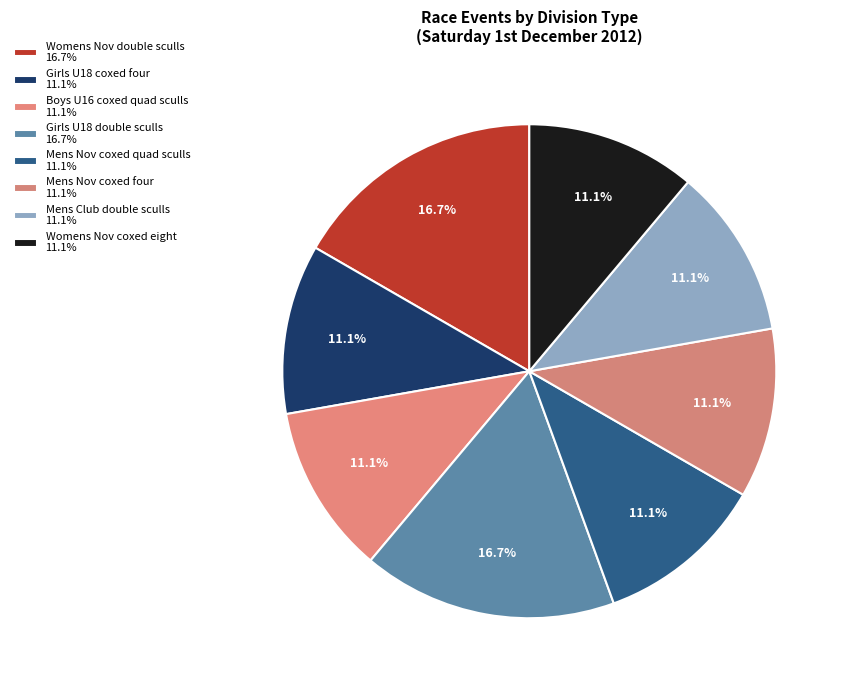

Does Girls U18 coxed four represent more than half of the total?

No